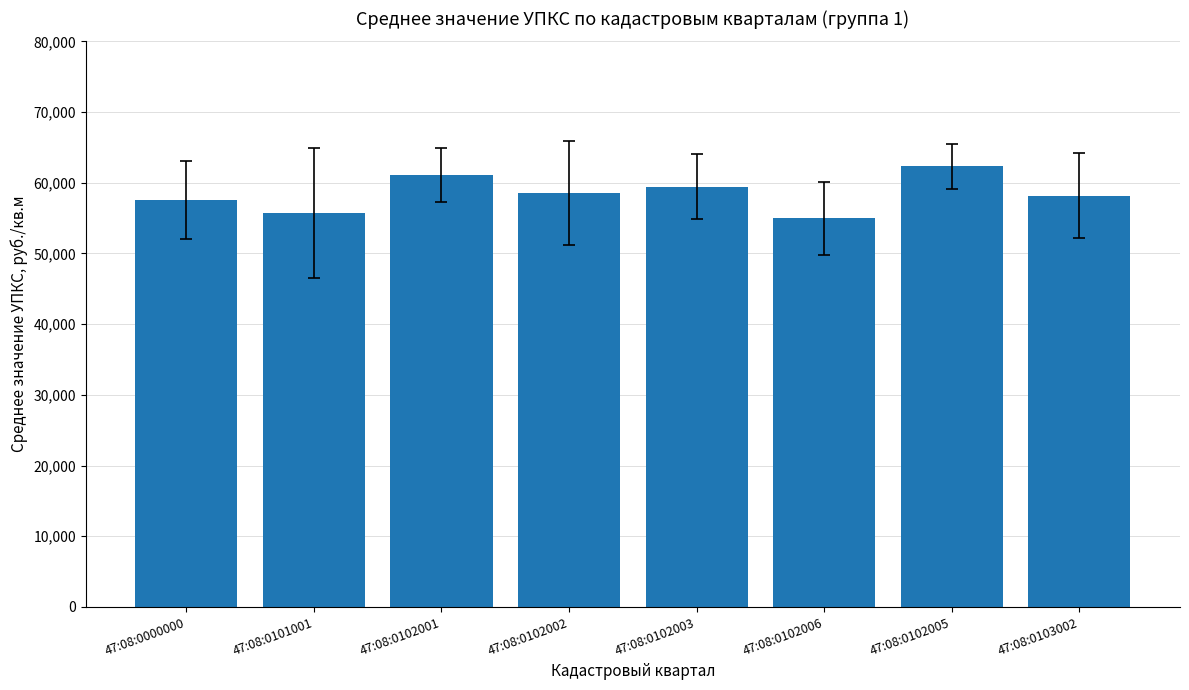

Where does the data first go above 58573?

47:08:0102001